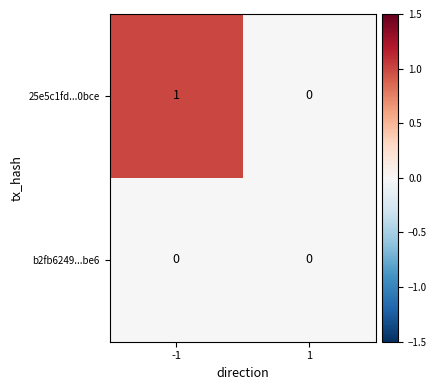

Is the value of 25e5c1fd...0bce at -1 greater than the value of b2fb6249...be6 at -1?

Yes